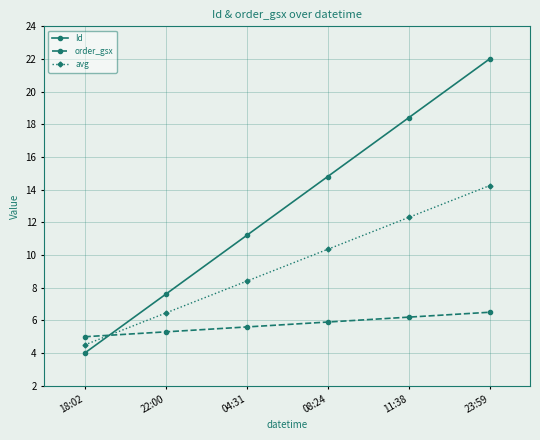

The value of avg at 04:31 is 4.9. True or false?

False